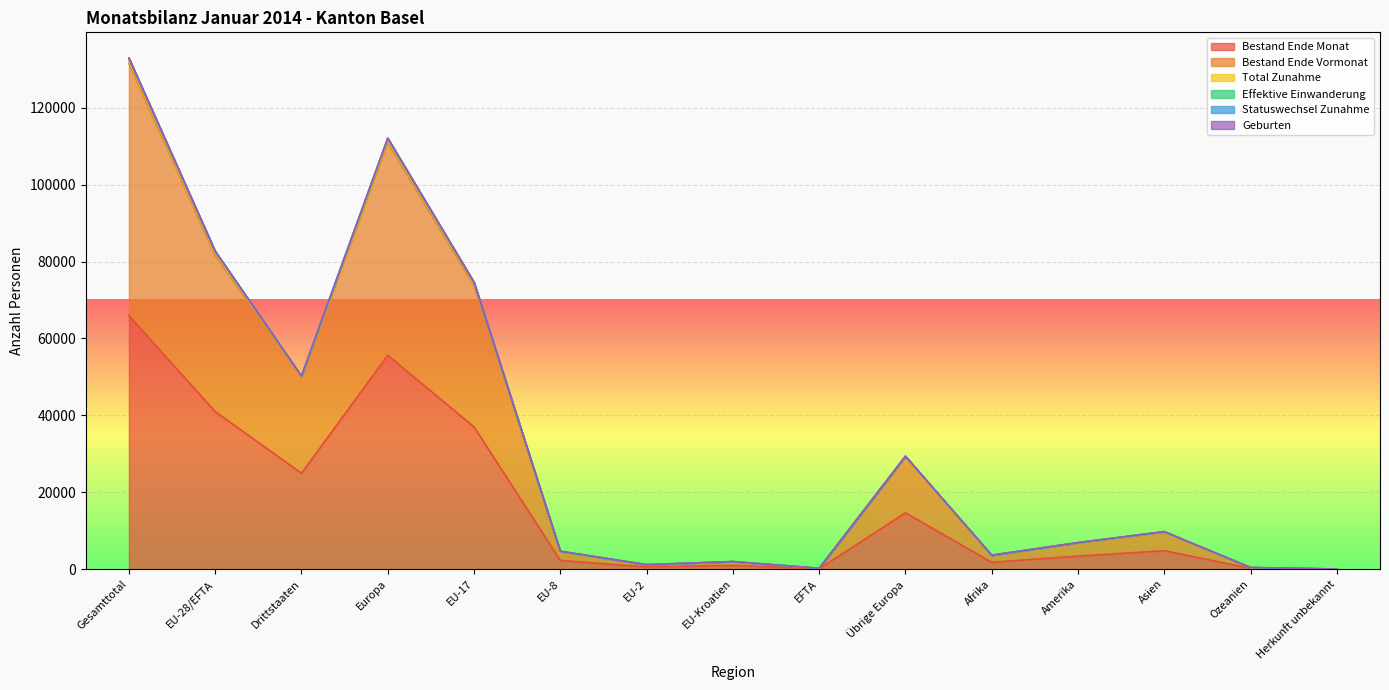

Which category has the highest value in the Bestand Ende Vormonat series?

Gesamttotal